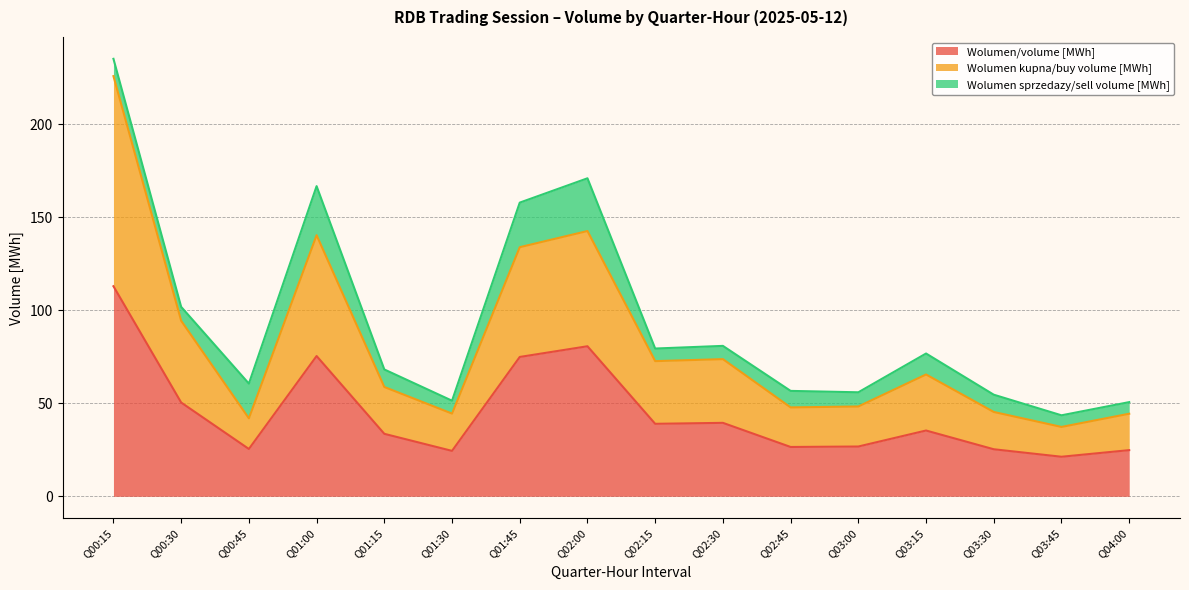

What is the total value across all series at Q00:45?

60.6